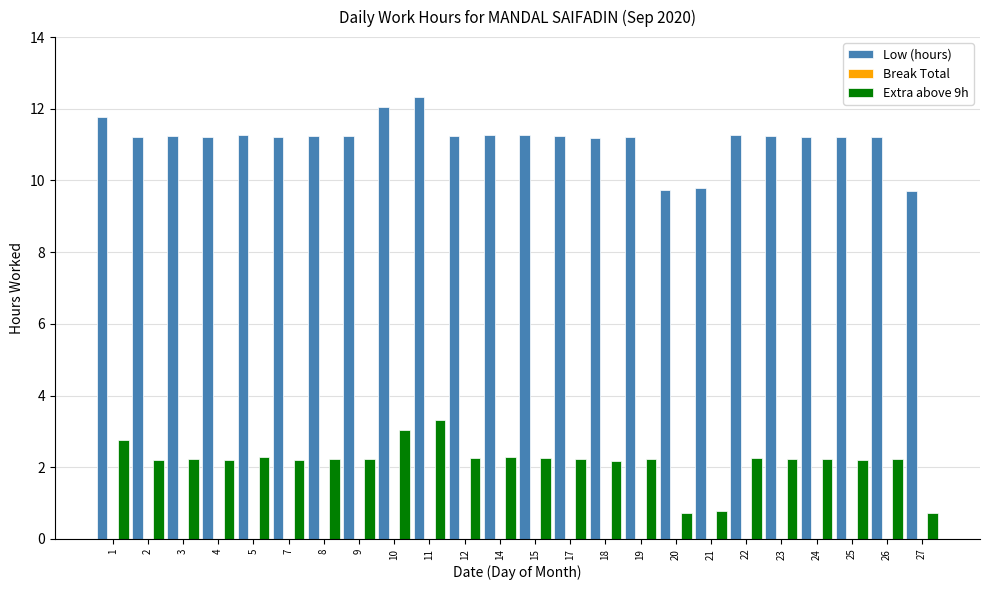

Is it true that Low (hours) equals 12.0 at 10?

True